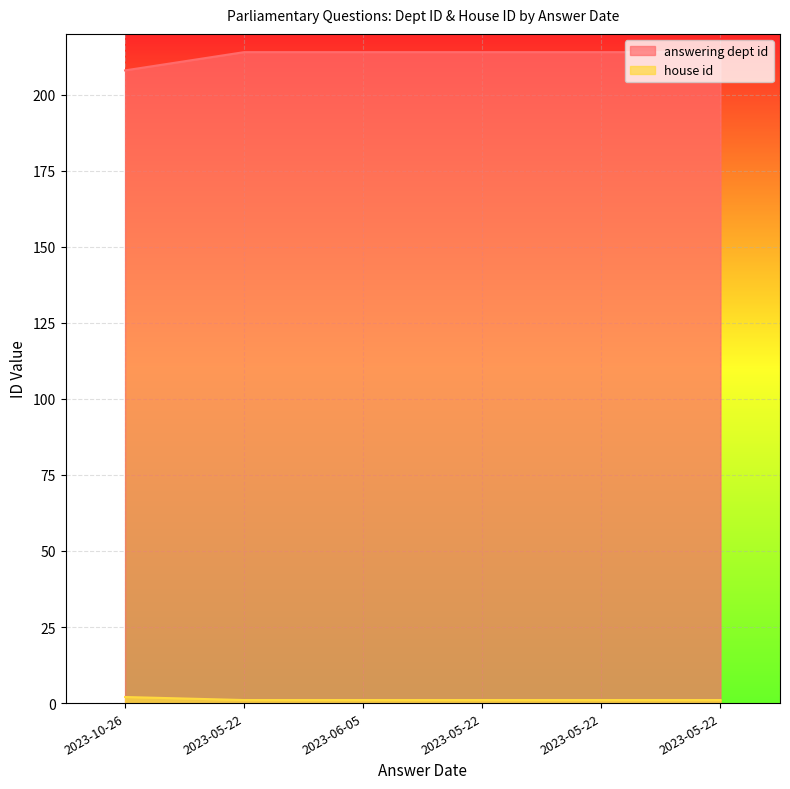

Rank the series by their maximum value, from highest to lowest.

answering dept id, house id